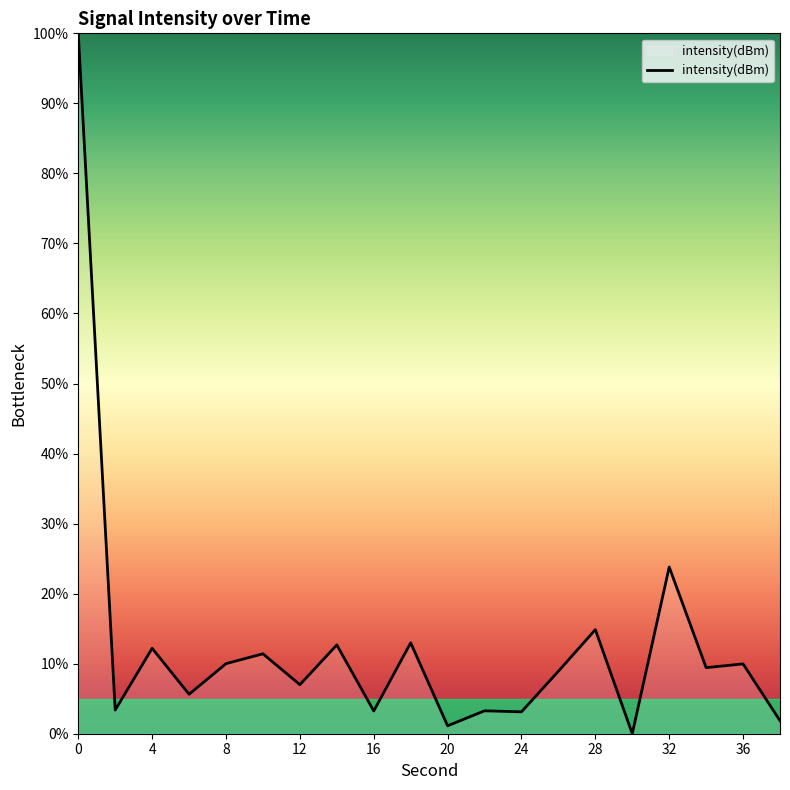

What is the difference between the maximum and minimum values?

100.0